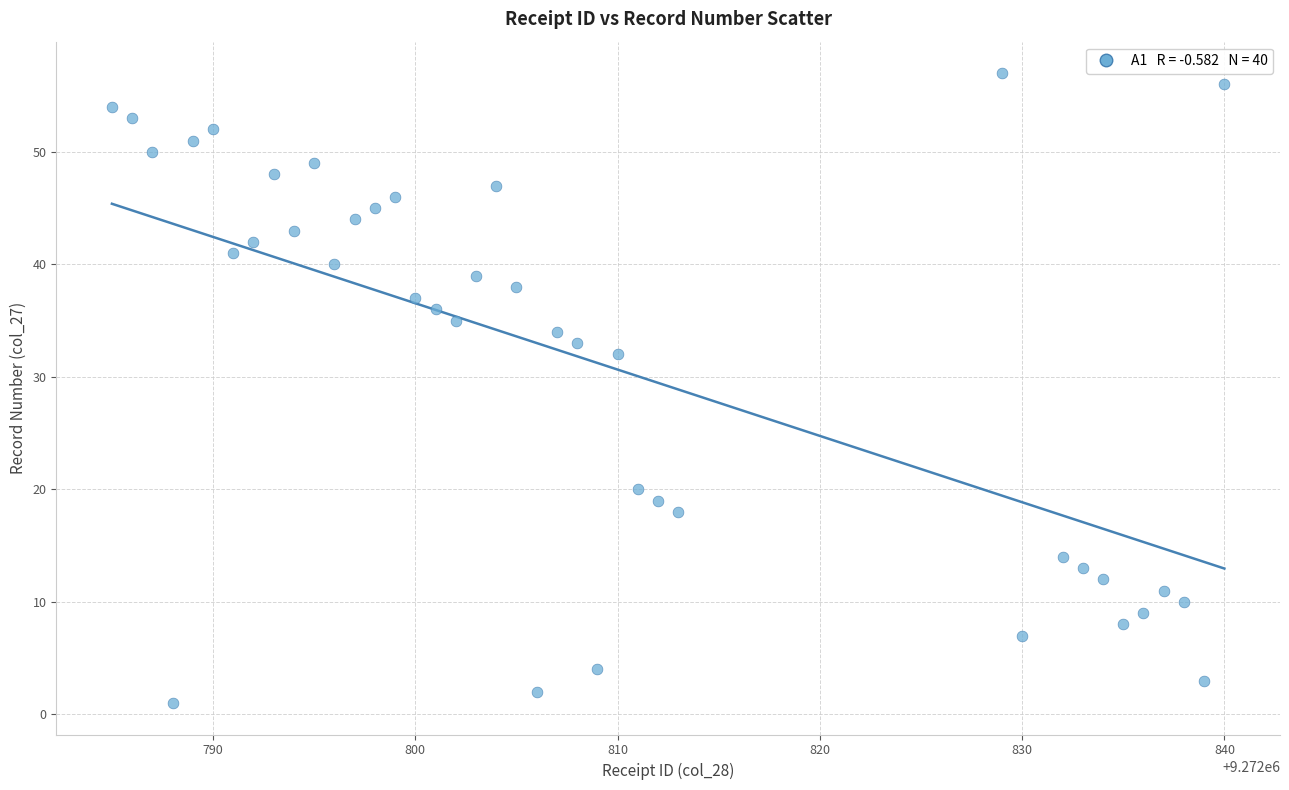

What Y value in the scatter plot is closest to 29?

32